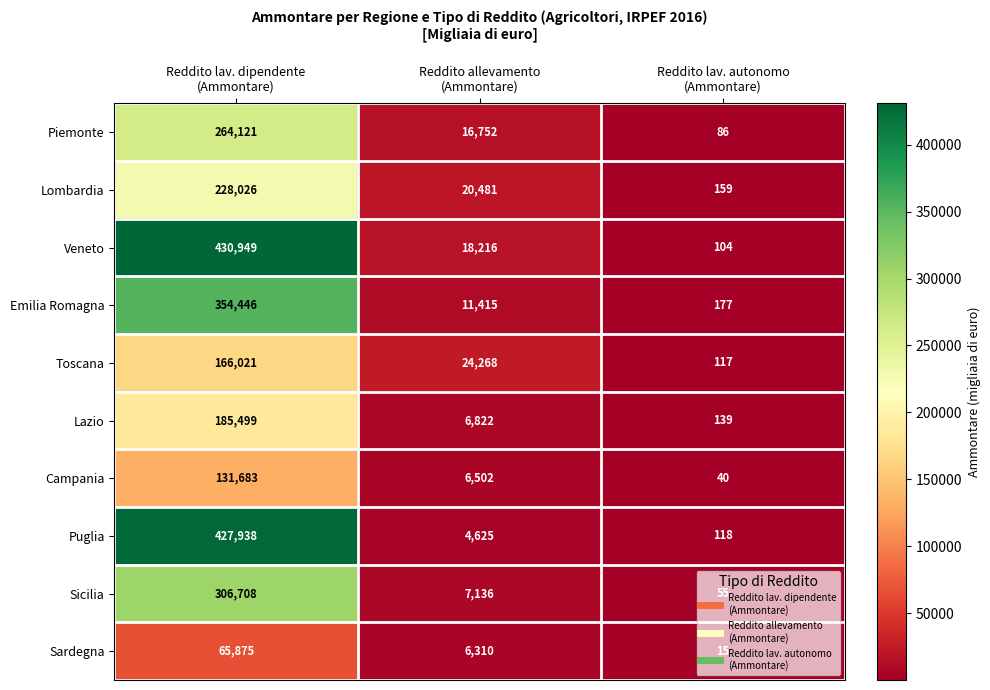

At which category does the chart reach its minimum across all series?

Reddito lav. autonomo
(Ammontare)